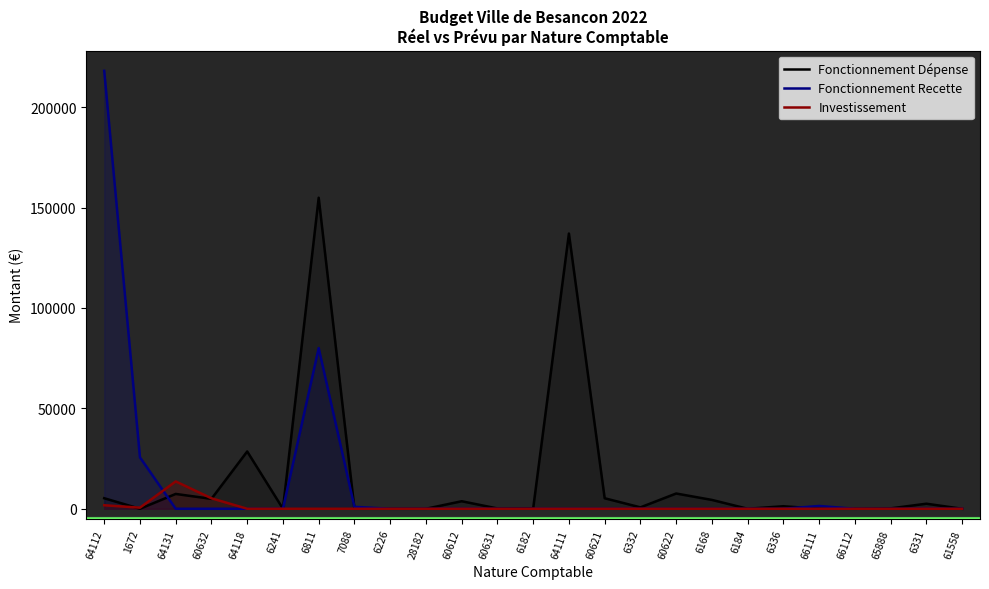

Reading left to right, transcribe all the data shown in this chart.

Fonctionnement Dépense: 5246.6	0.0	7384.8	4936.9	28527.0	0.0	154882.7	0.0	0.0	0.0	3749.8	152.3	159.9	137049.8	5237.9	698.3	7596.6	4407.0	0.0	1257.0	9.0	-3.3	193.6	2515.7	0.0
Fonctionnement Recette: 218076.4	25603.4	0.0	0.0	0.0	0.0	80000.0	960.0	0.0	0.0	0.0	0.0	0.0	0.0	0.0	0.0	0.0	0.0	0.0	0.0	1400.0	0.0	0.0	0.0	0.0
Investissement: 1751.4	548.0	13613.0	5215.0	0.0	0.0	0.0	0.0	0.0	0.0	0.0	0.0	0.0	0.0	0.0	0.0	0.0	0.0	0.0	0.0	0.0	0.0	0.0	0.0	0.0